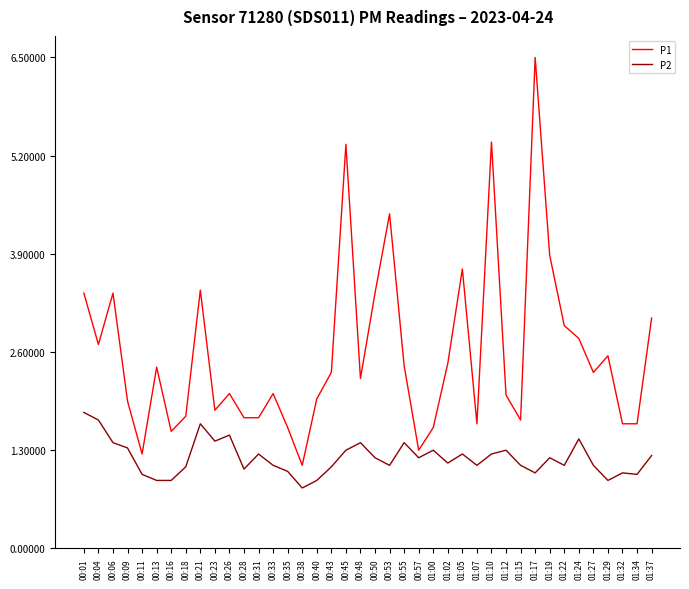

At which category is the sum across all series the highest?

01:17